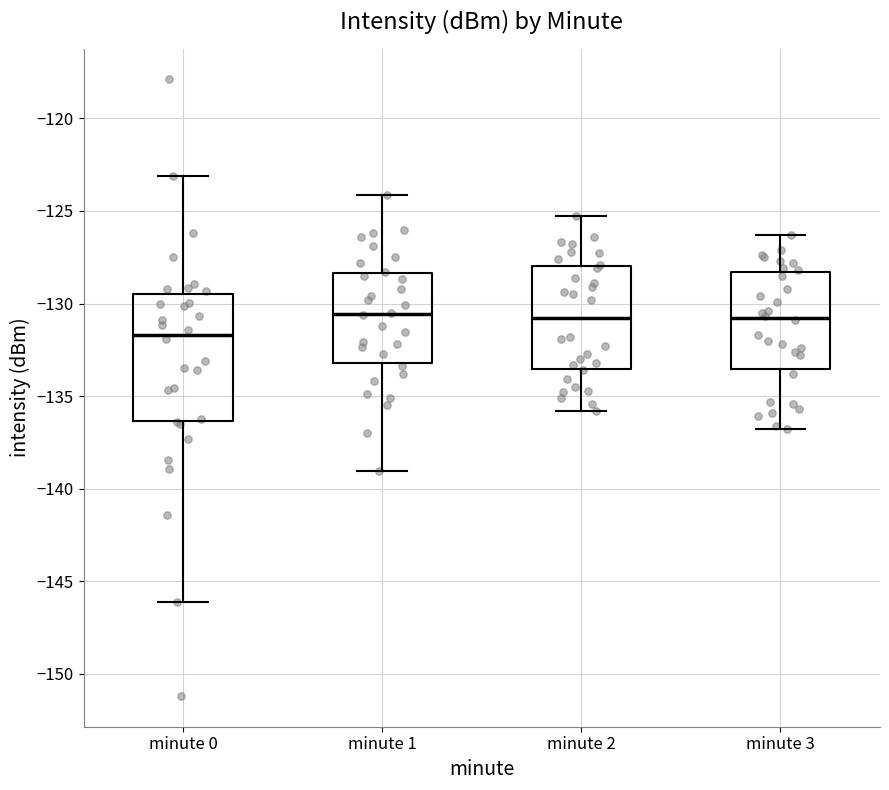

Which box has the lowest median line?

minute 0